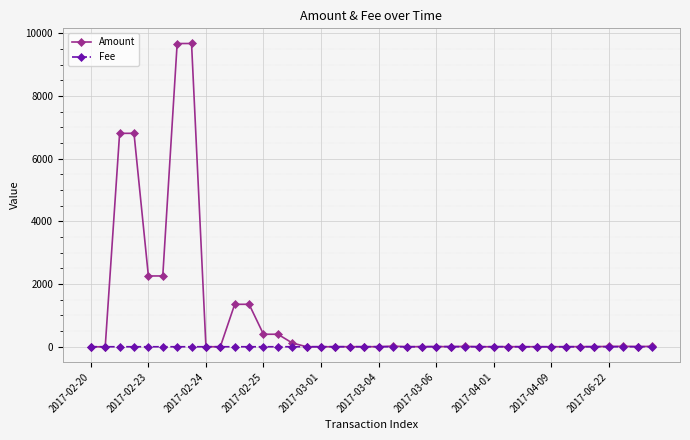

Rank the series by their average value, from highest to lowest.

Amount, Fee